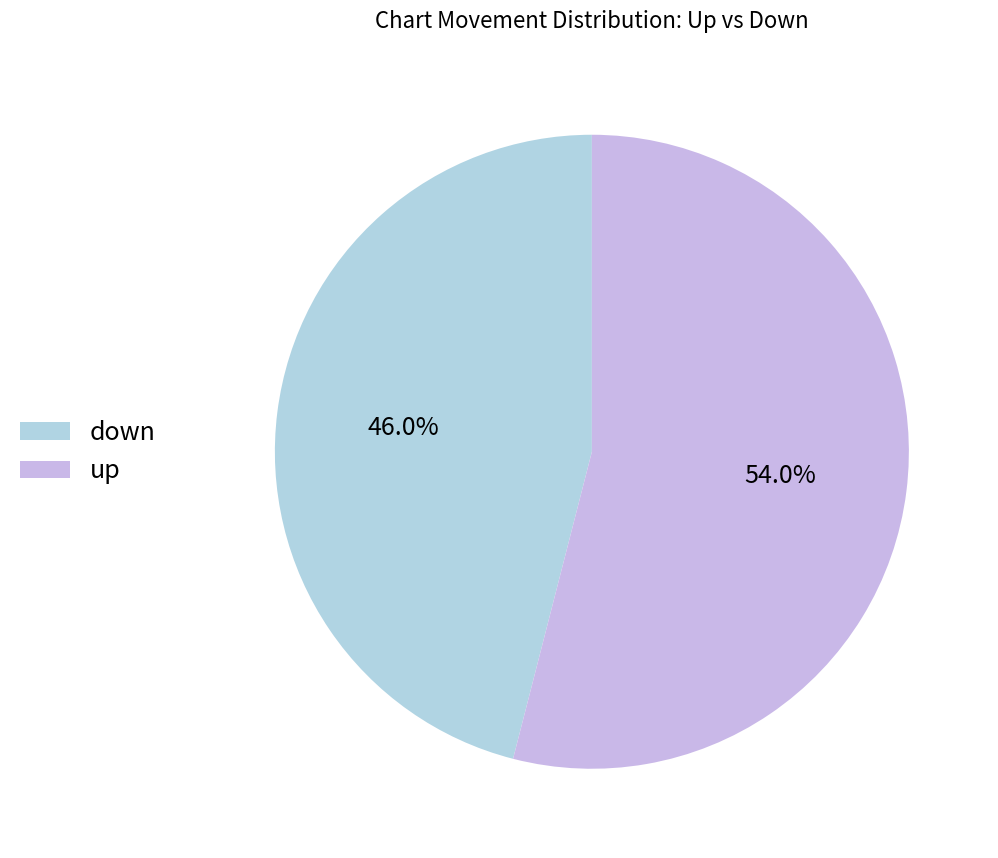

Is there any slice that represents more than half of the pie?

Yes